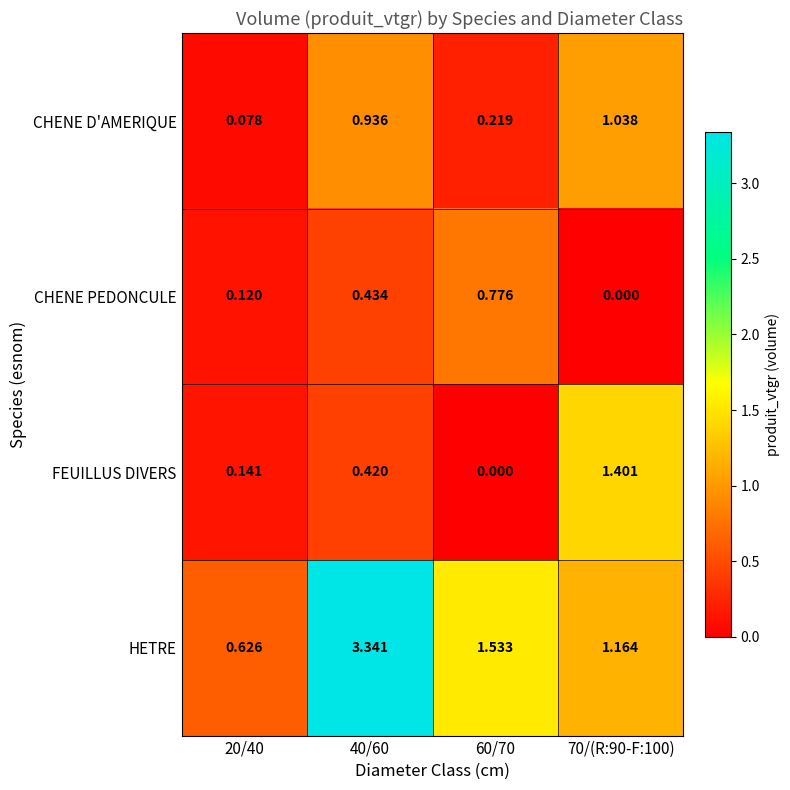

List the series in order of their peak value, lowest first.

CHENE PEDONCULE, CHENE D'AMERIQUE, FEUILLUS DIVERS, HETRE